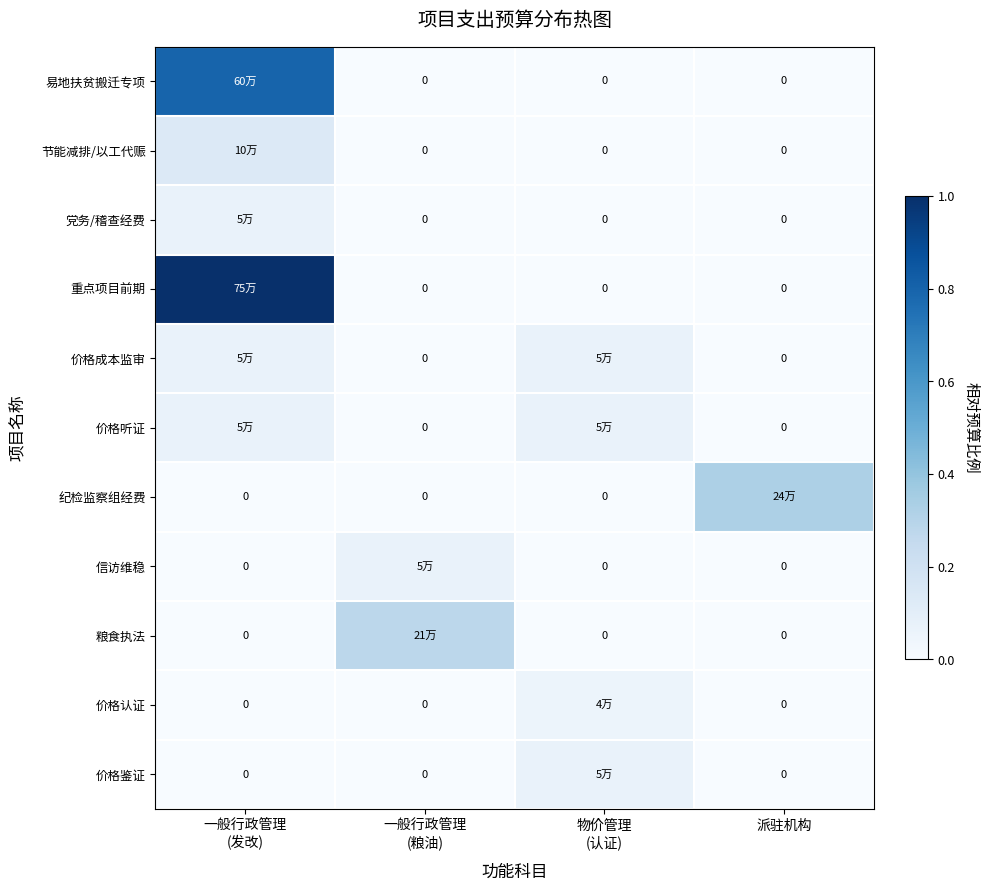

List the series in order of their peak value, highest first.

重点项目前期, 易地扶贫搬迁专项, 纪检监察组经费, 粮食执法, 节能减排/以工代赈, 党务/稽查经费, 价格成本监审, 价格听证, 信访维稳, 价格鉴证, 价格认证